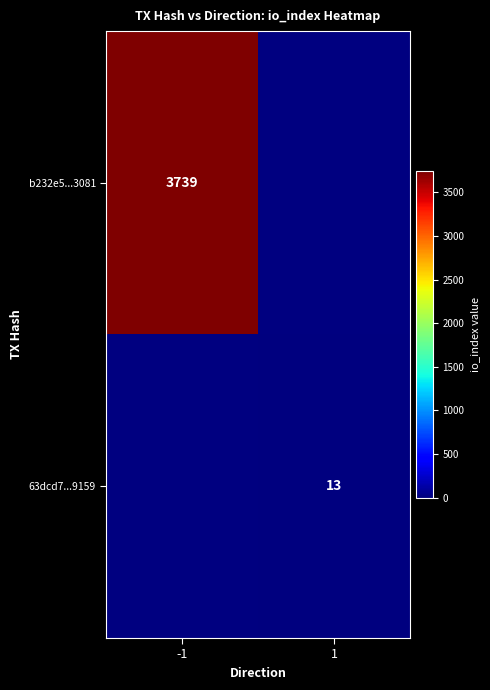

True or false: 63dcd7...9159 has a value of 13 at 1.

True